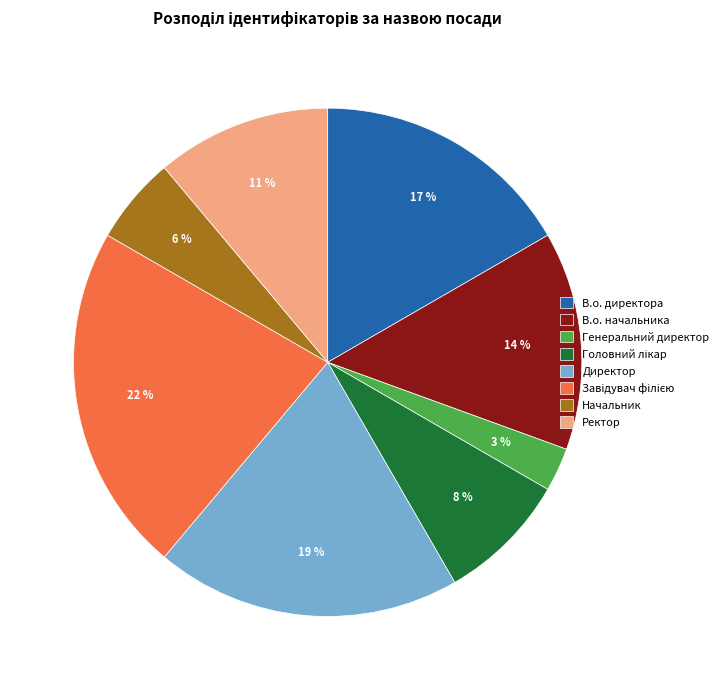

Count the number of slices in the pie.

8